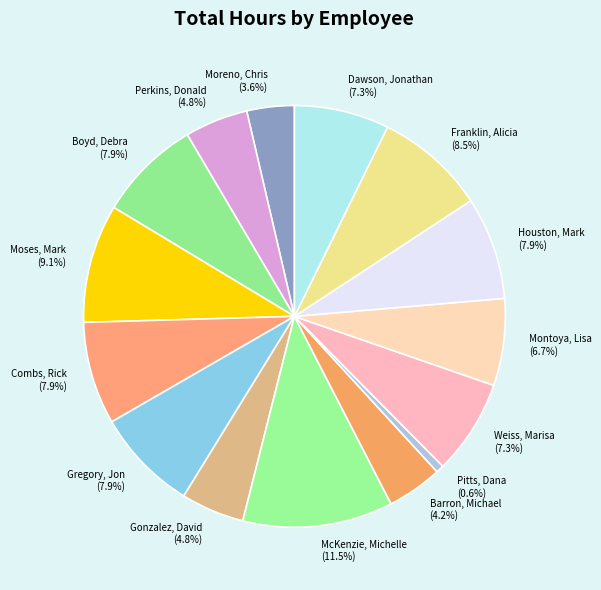

To the nearest percent, what is the difference between the McKenzie, Michelle and Weiss, Marisa slice percentages?

4%